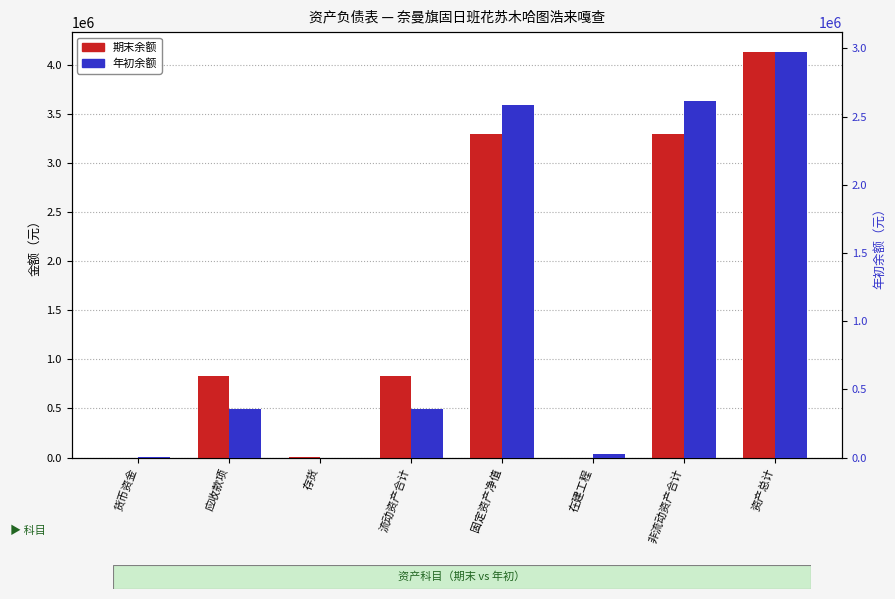

Count the number of categories in the chart.

8